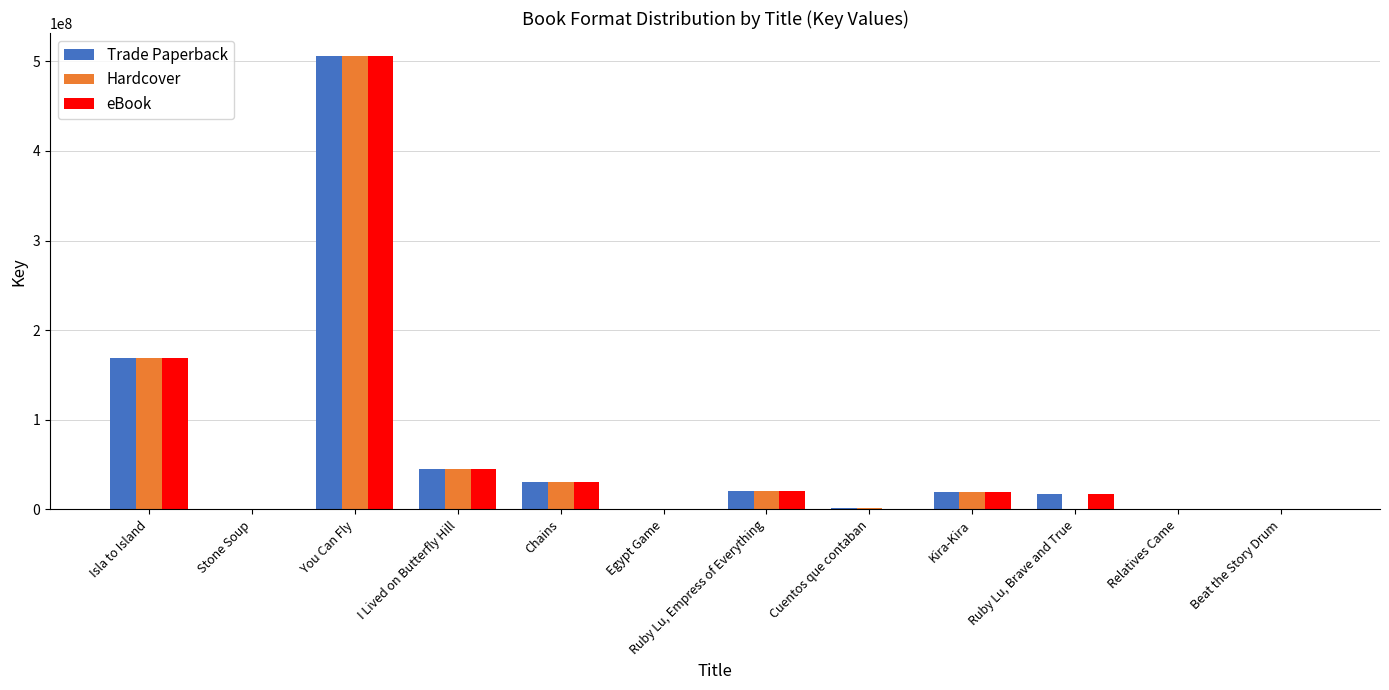

Which category has the highest value in the eBook series?

You Can Fly